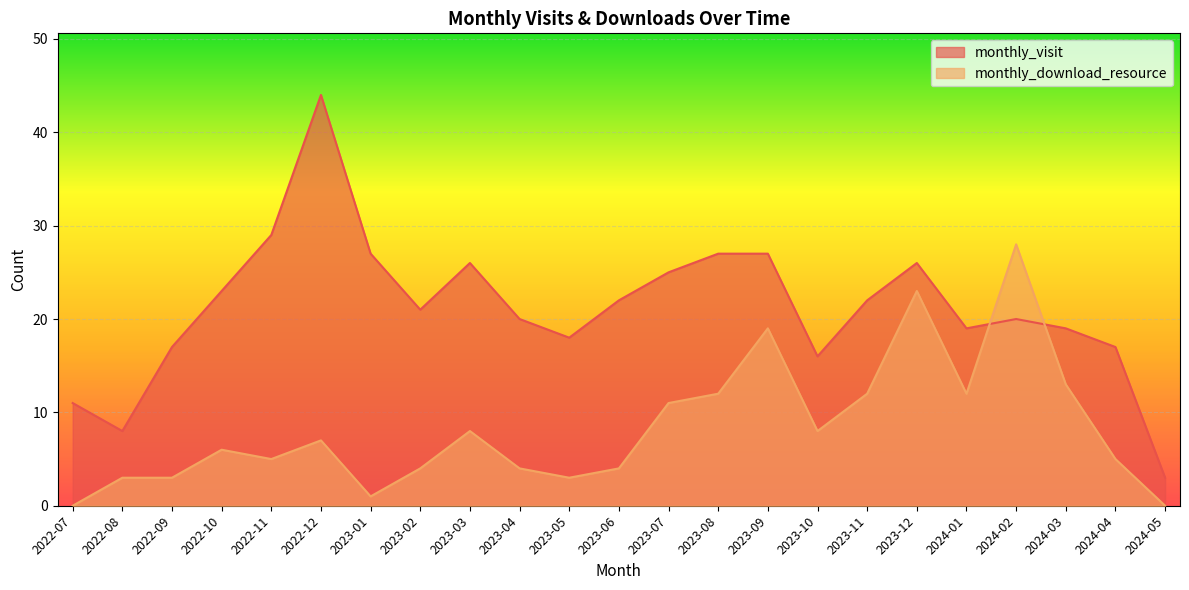

Where is the first local minimum for monthly_download_resource?

2022-11